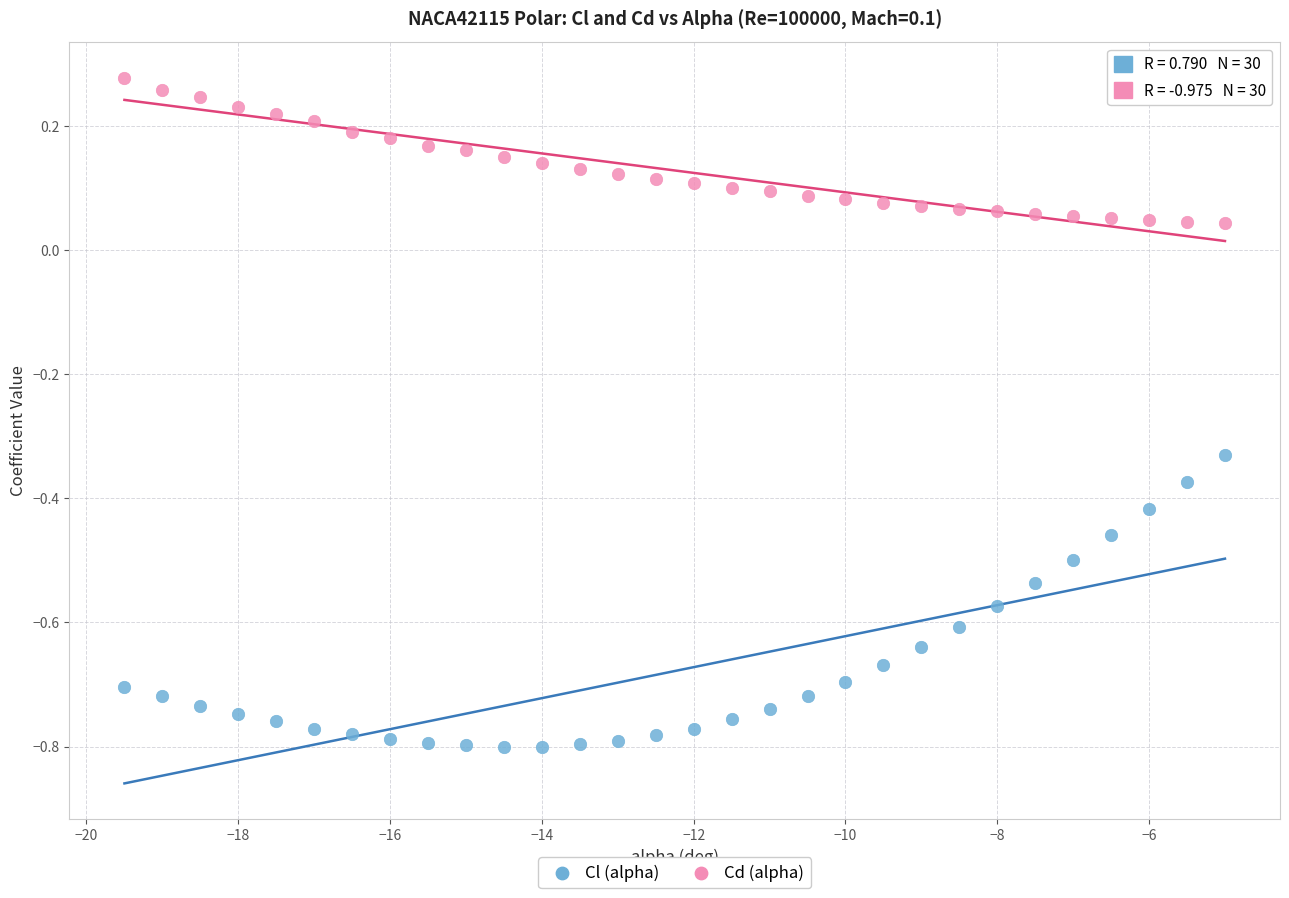

What are all the series names shown in the legend?

Cl (alpha), Cd (alpha)